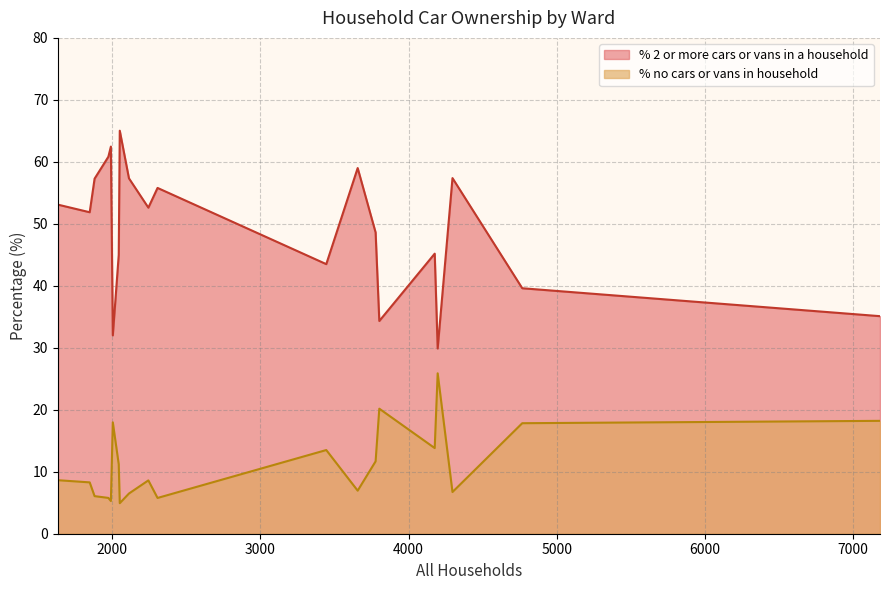

How many lines are shown in the chart?

2